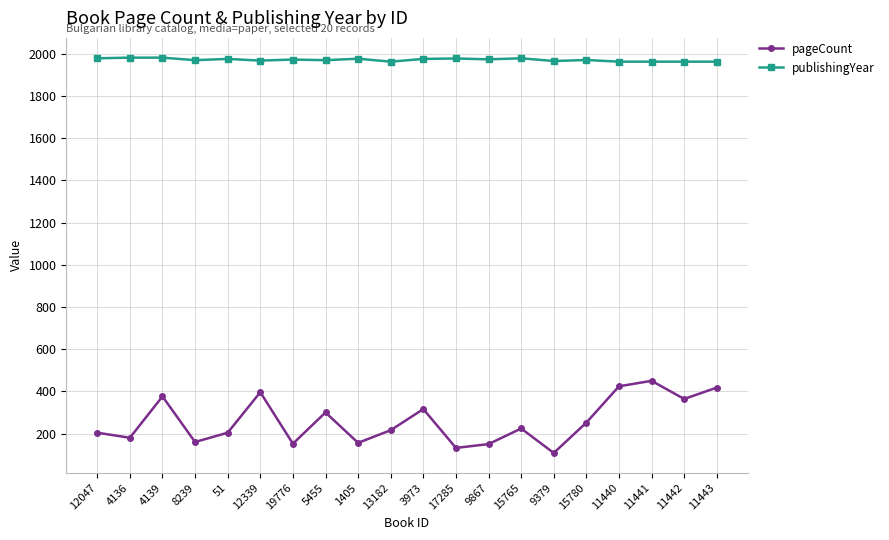

How many categories are shown in the chart?

20